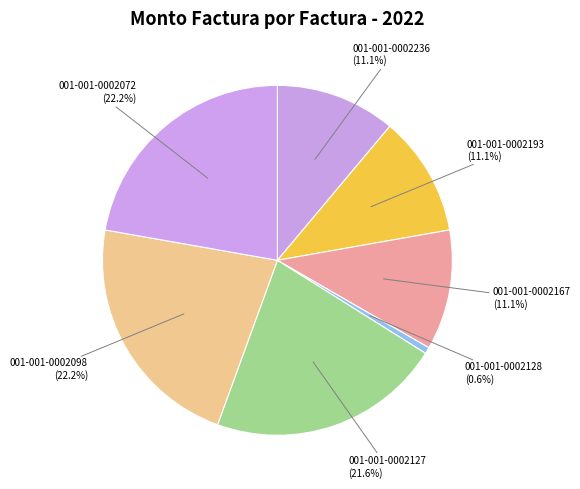

Rank the categories by value from highest to lowest.

001-001-0002098, 001-001-0002072, 001-001-0002127, 001-001-0002236, 001-001-0002193, 001-001-0002167, 001-001-0002128